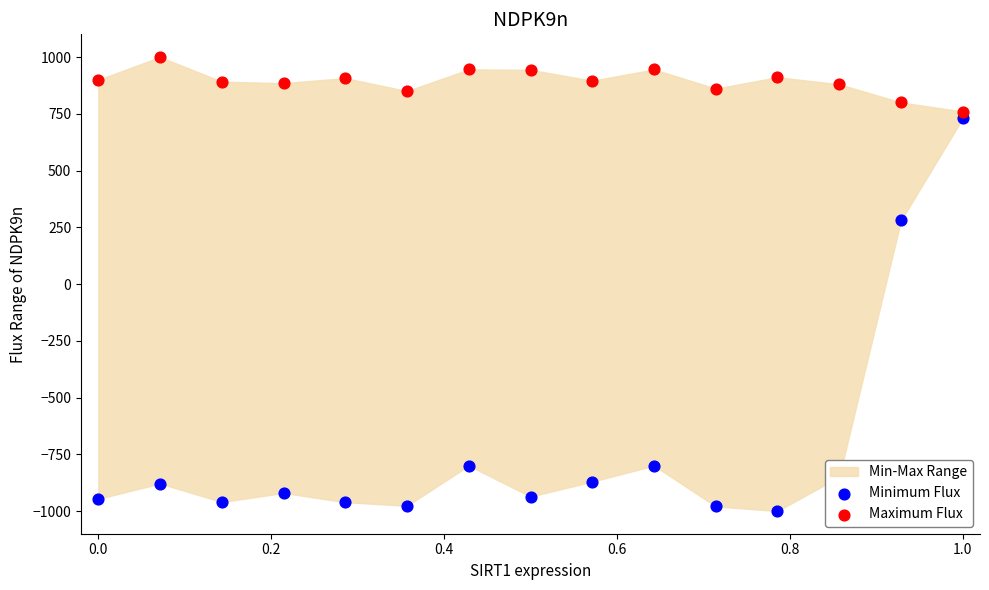

Which series has the largest Y range (max minus min)?

Minimum Flux